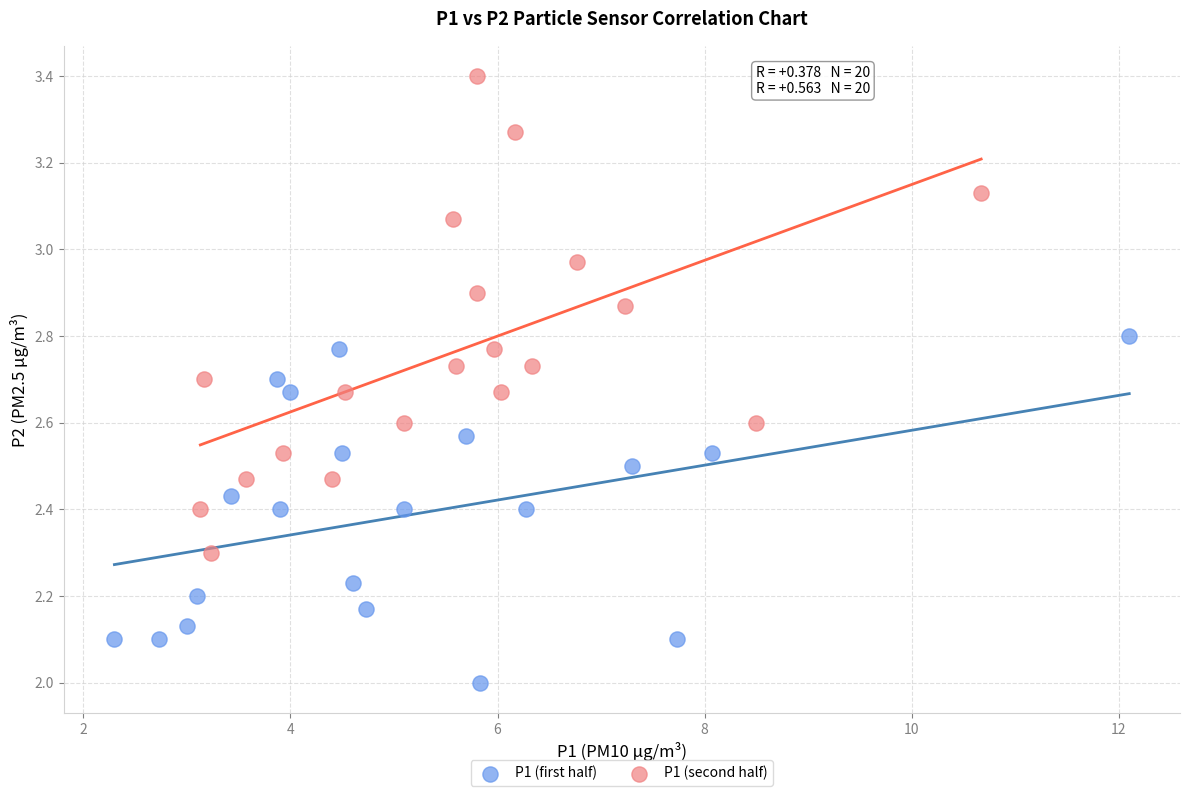

Which series contains the lowest Y value?

P1 (first half)